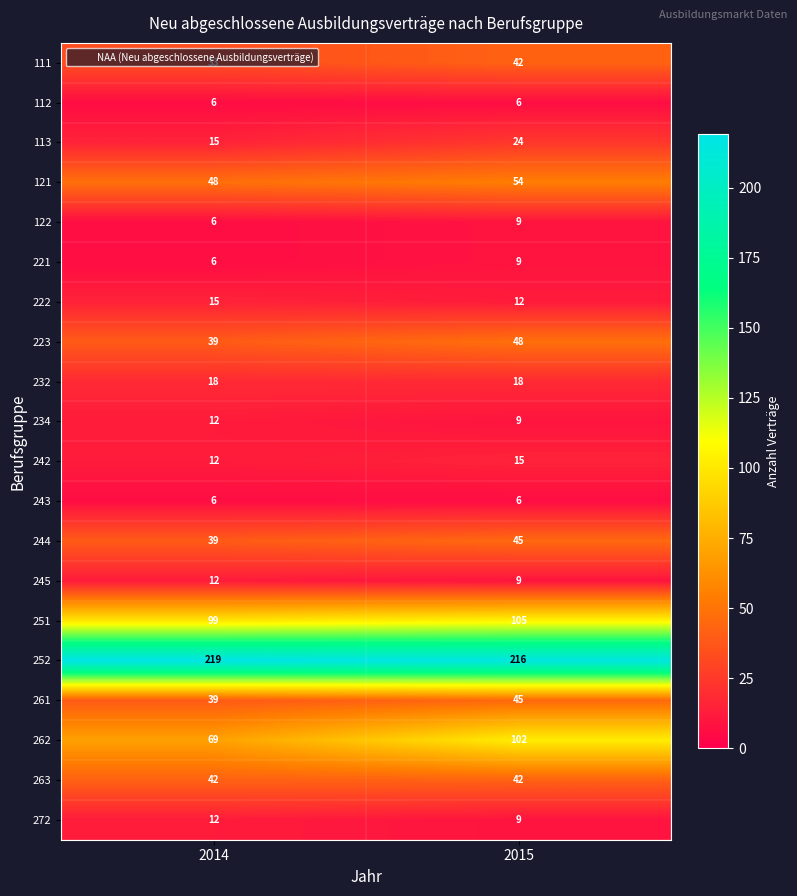

What is the approximate value of 242 at 2015?

15